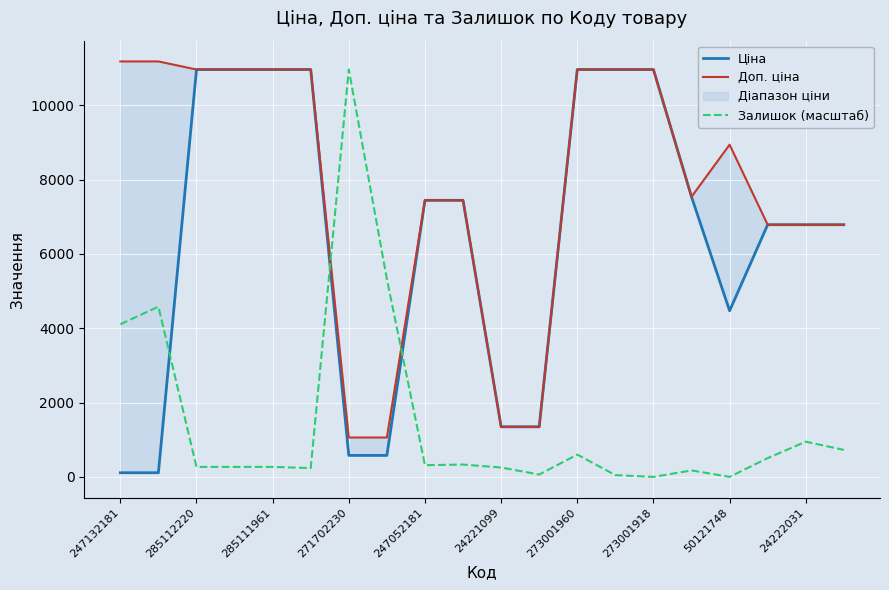

The Залишок (масштаб) series shows 947.9 at 24222031. True or false?

True